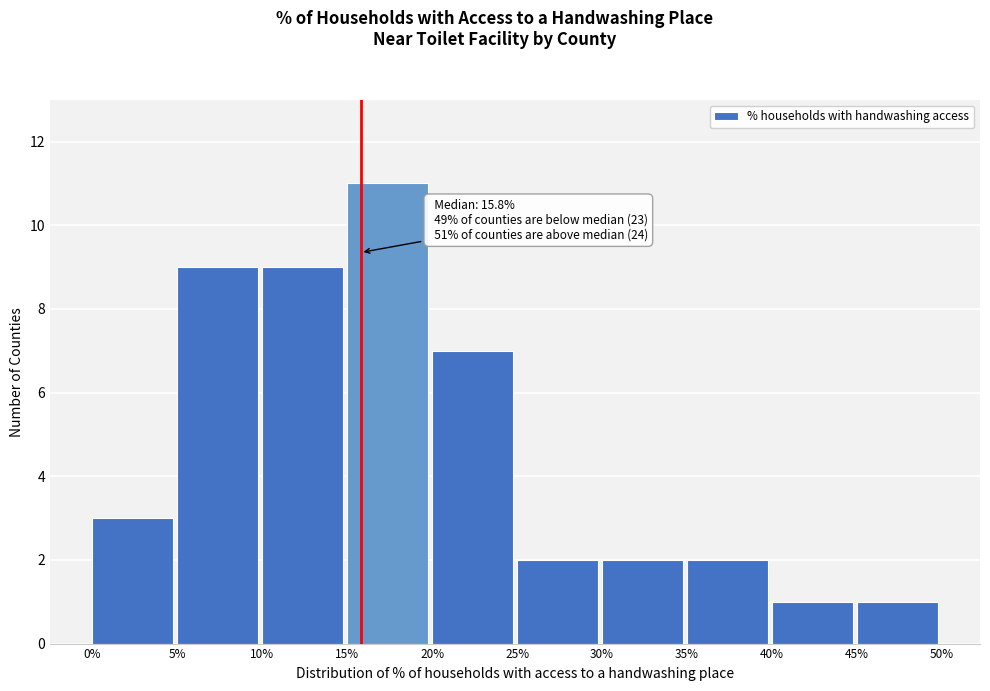

Which range on the x-axis has the tallest bar?

15% to 20%